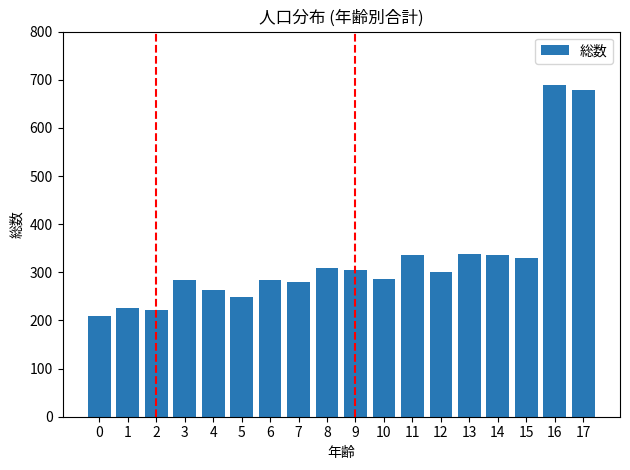

Approximately how many times larger is the value at 11 compared to 6?

1.2